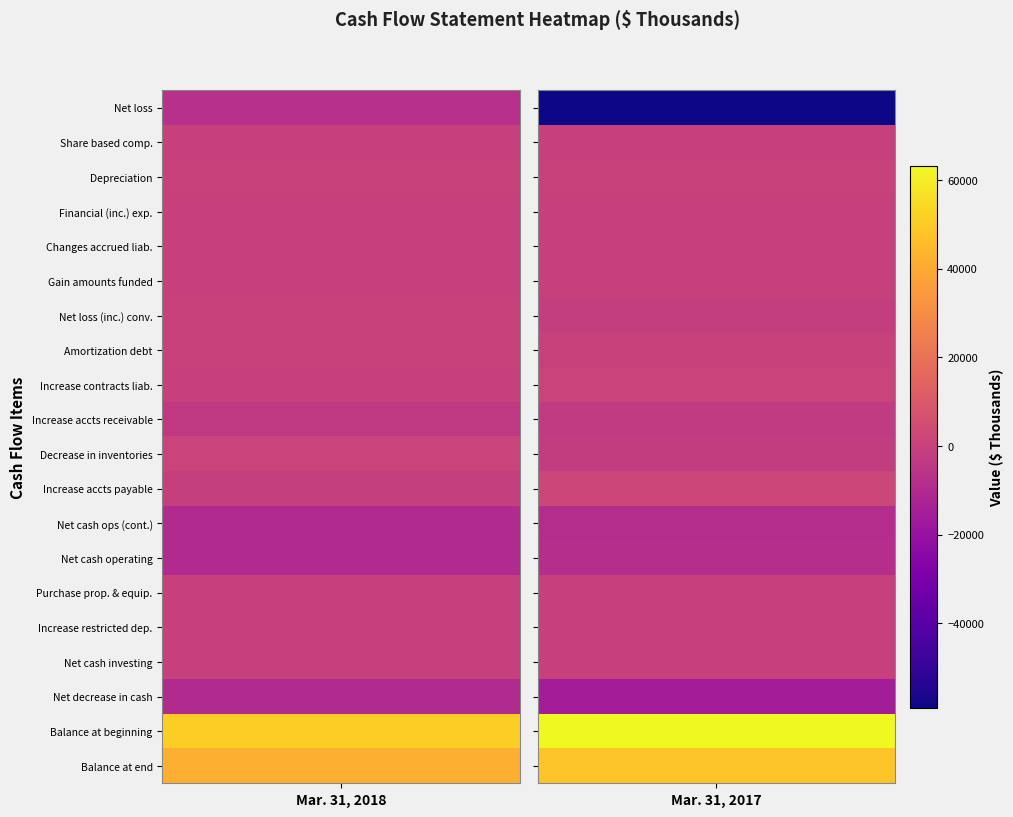

What is the highest value of the BALANCE AT END series?

48017